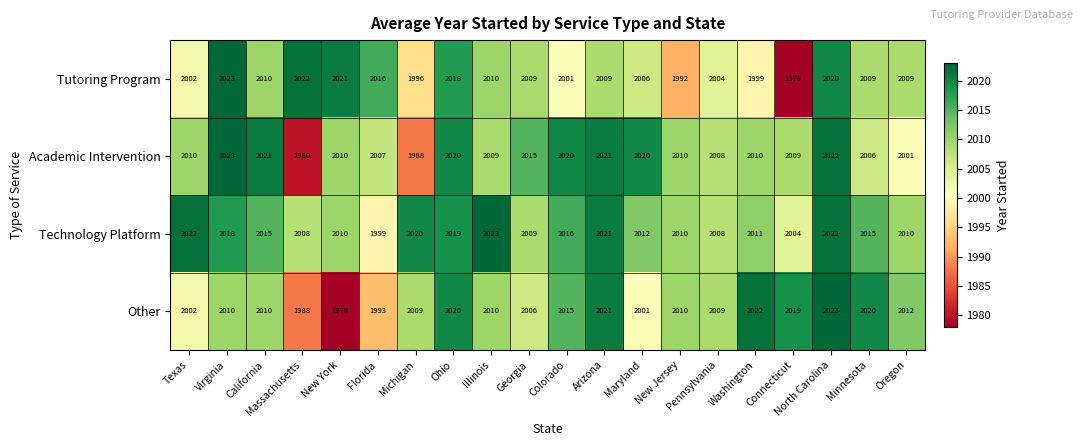

What is the approximate value of Other at Connecticut?

2019